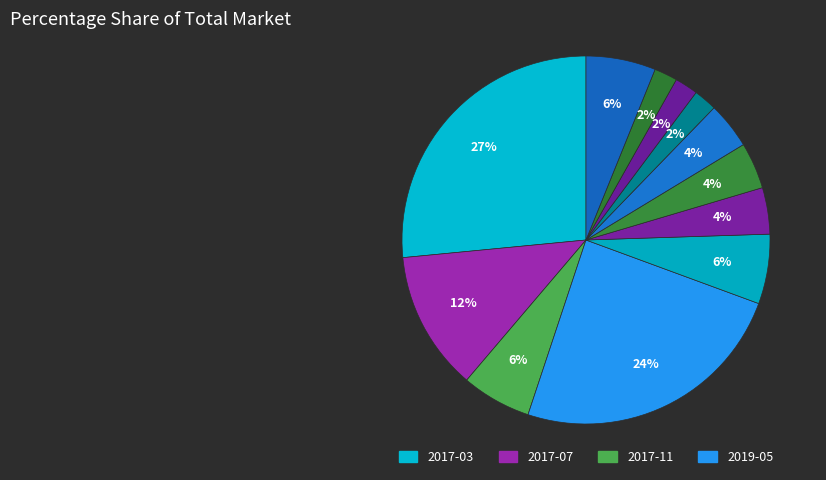

Count the number of slices in the pie.

12